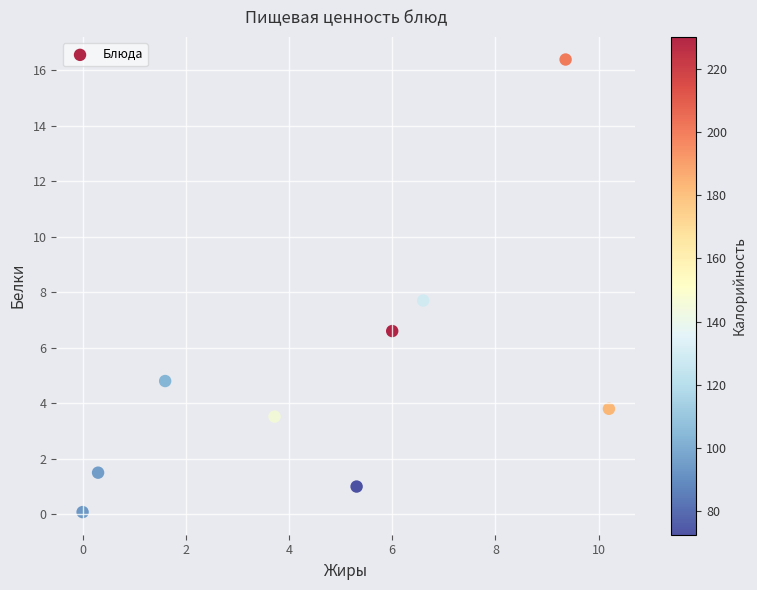

What Y value in the scatter plot is closest to 8?

7.7